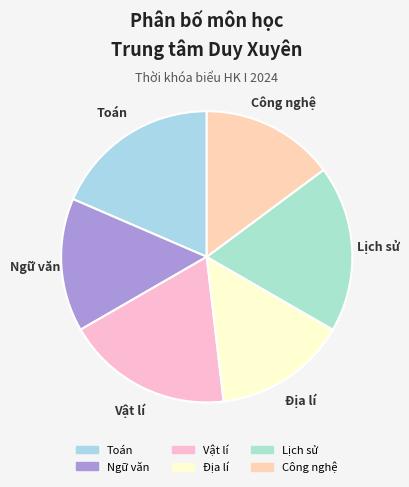

Is there any slice that represents more than half of the pie?

No